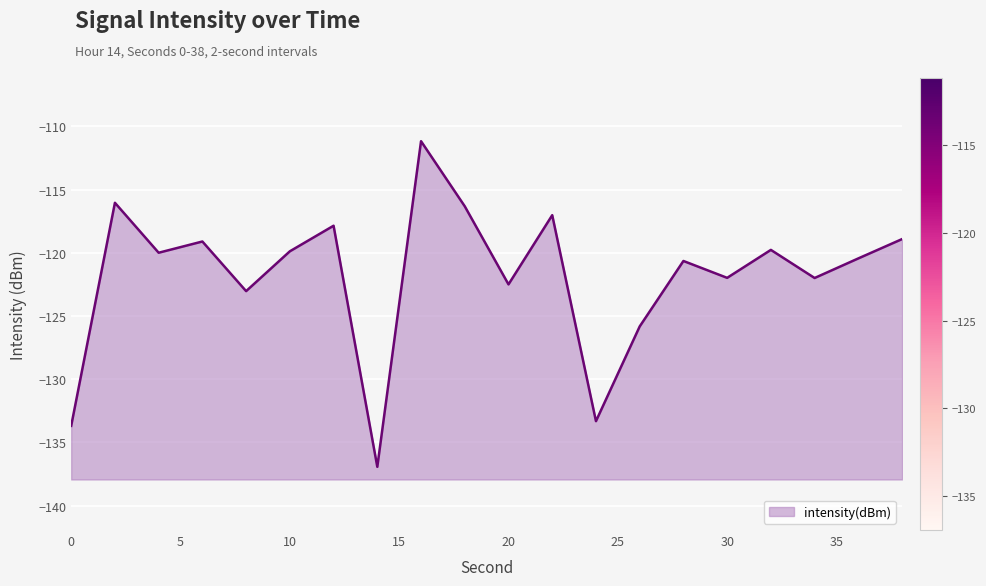

Rank the categories by value from highest to lowest.

16, 2, 18, 22, 12, 38, 6, 32, 10, 4, 36, 28, 30, 34, 20, 8, 26, 24, 0, 14